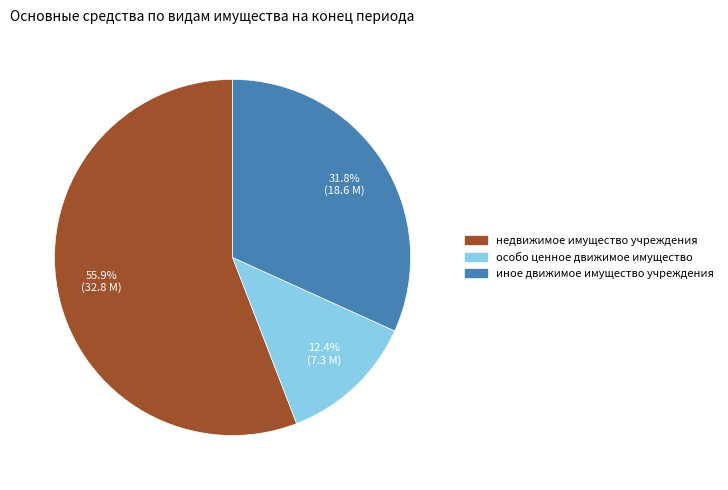

How many segments does this pie chart have?

3